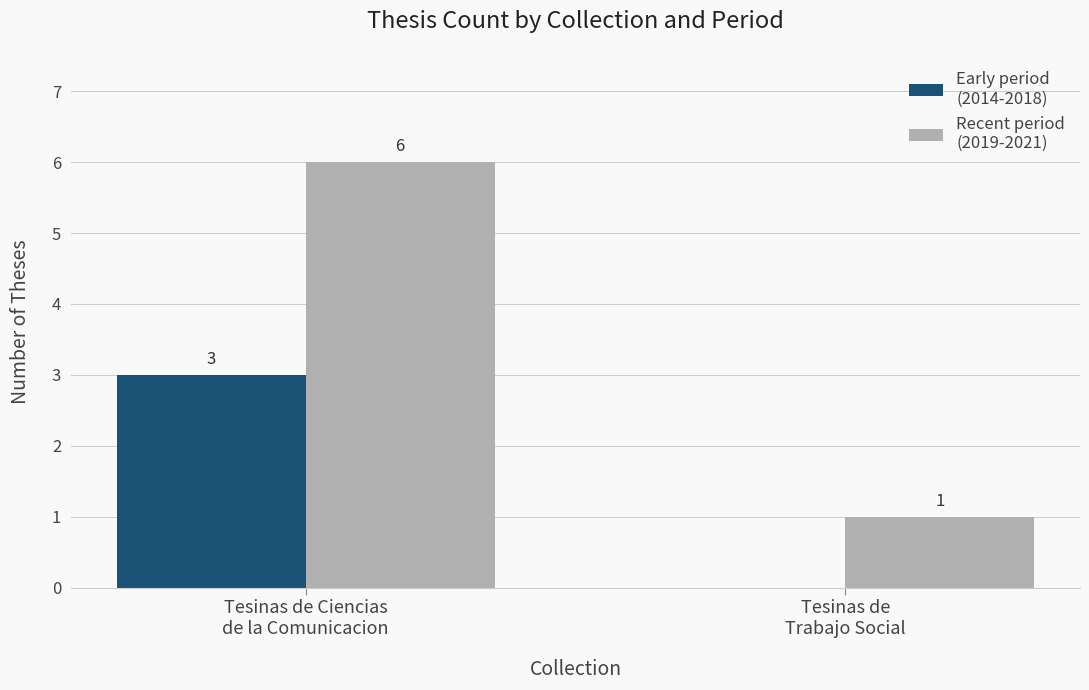

What is the maximum value shown in the chart?

6